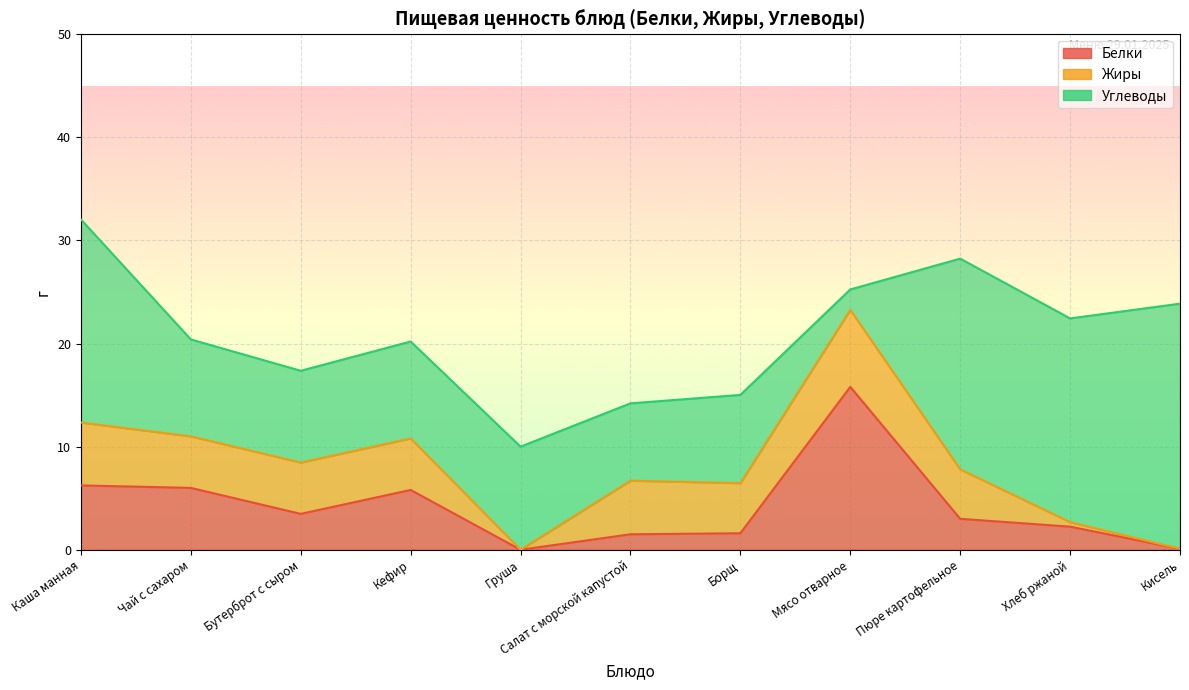

What is the sum of the Жиры values at Чай с сахаром and Каша манная?

11.1